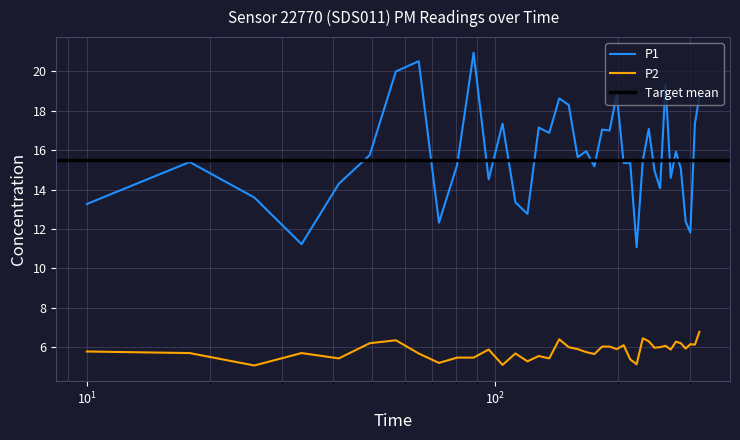

What is the minimum value for P1?

11.1